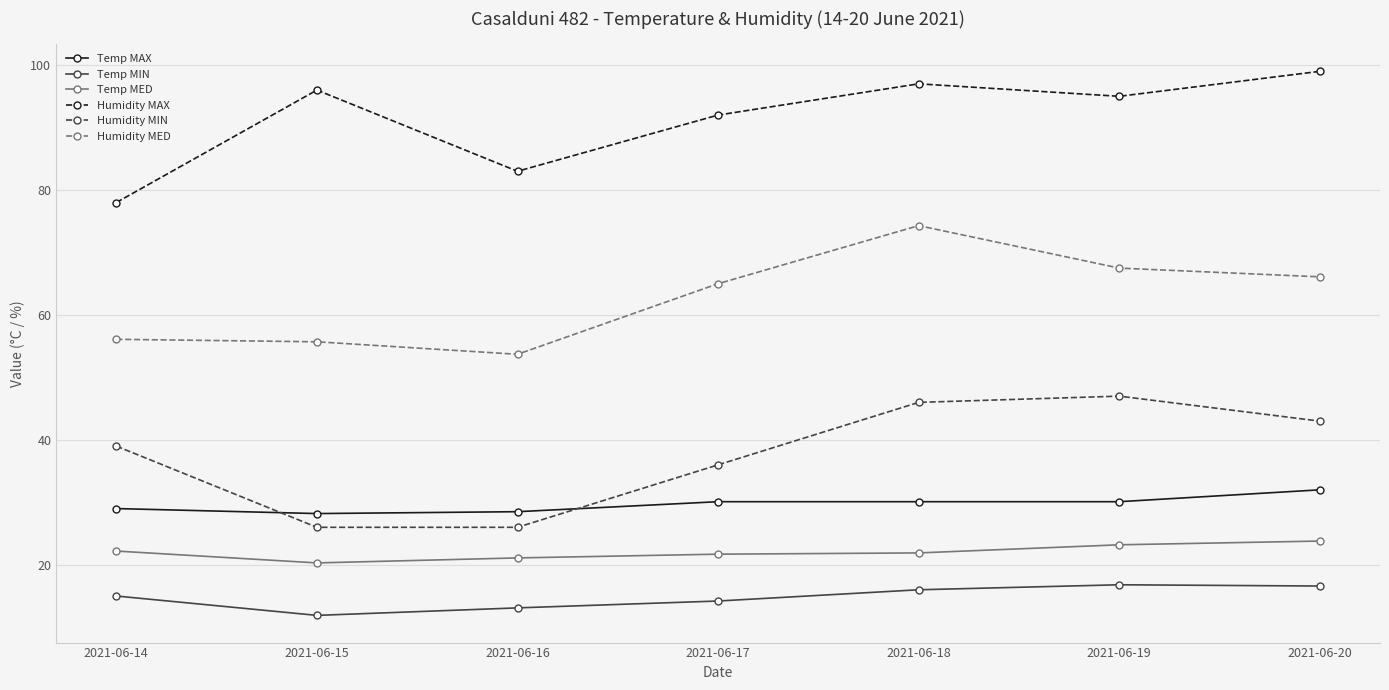

How many intersections are there between Humidity MIN and Temp MAX?

2